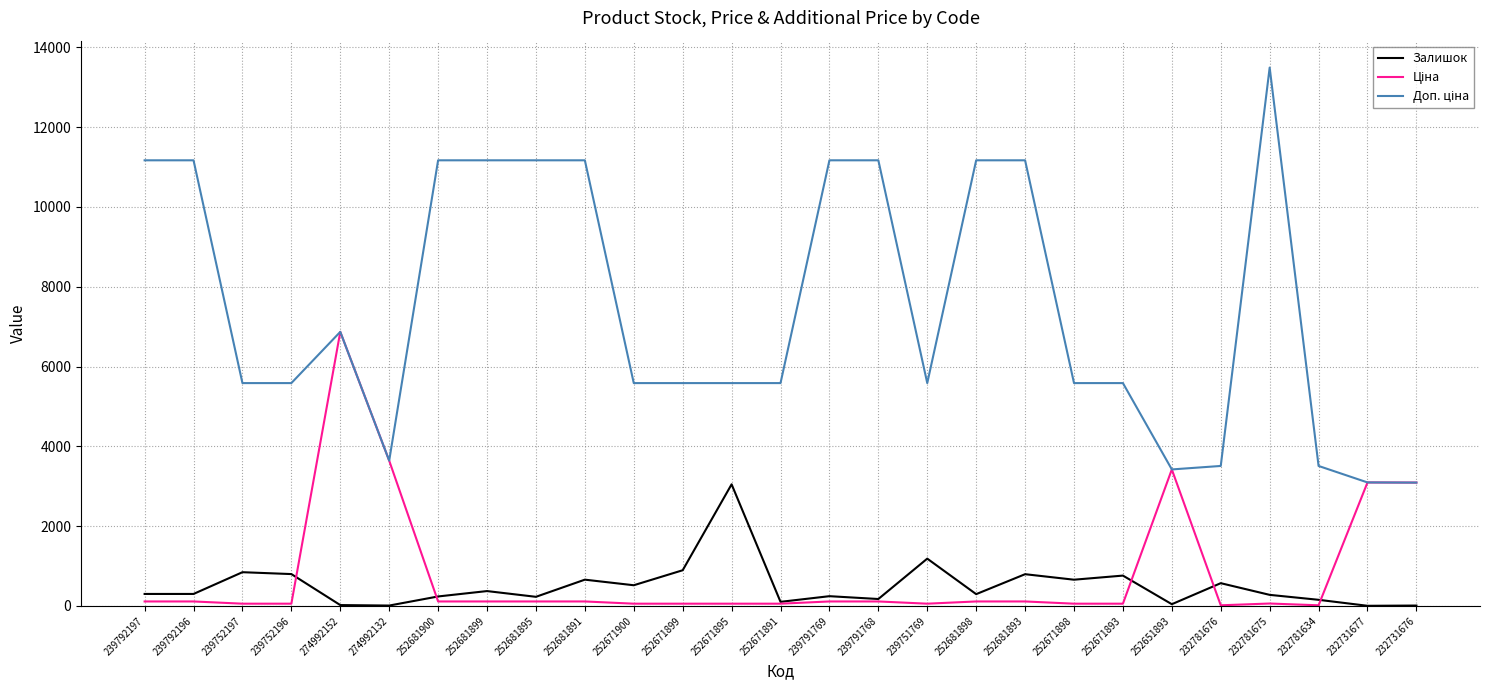

At which label is Залишок closest to 1525?

239751769